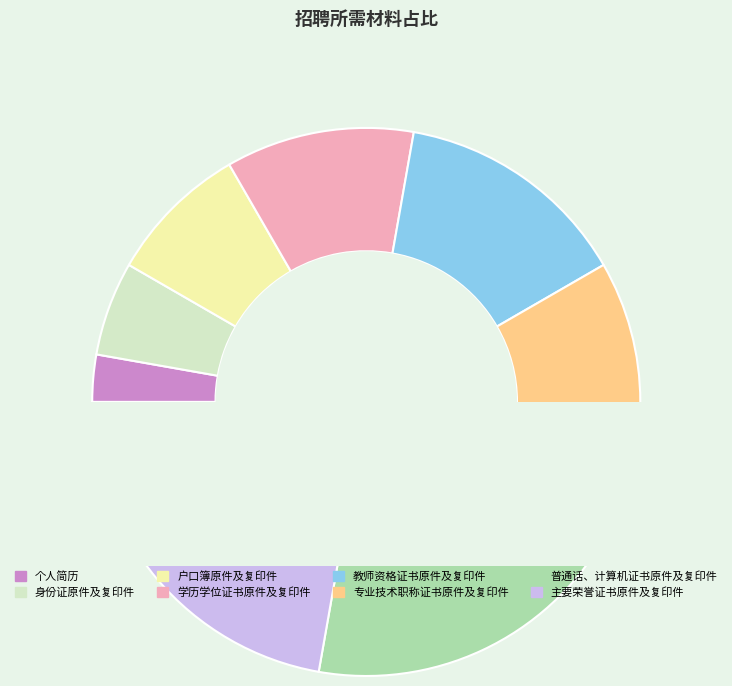

Does 教师资格证书原件及复印件 represent more than half of the total?

No